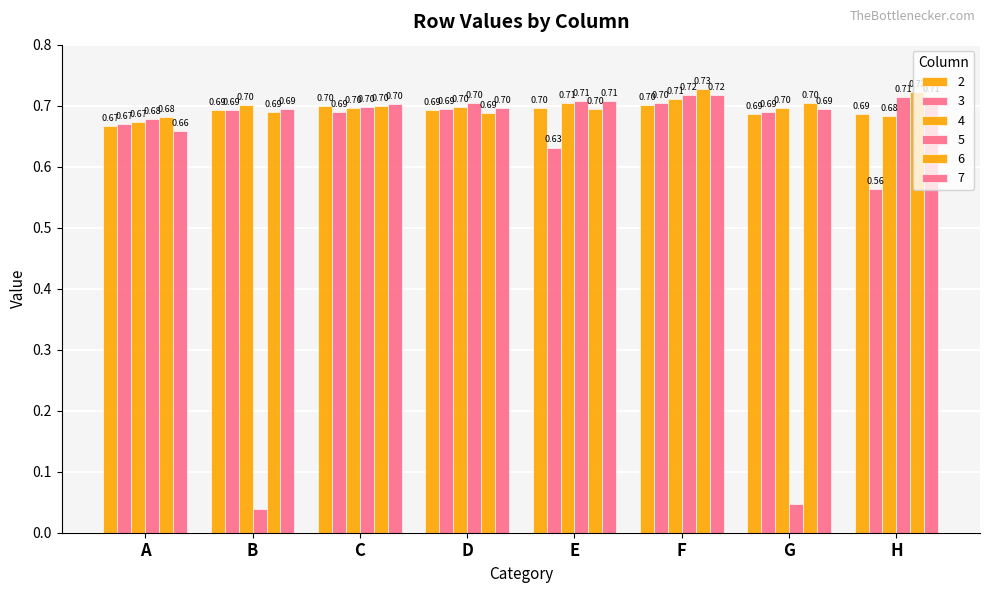

Read the 4 value at A.

0.7